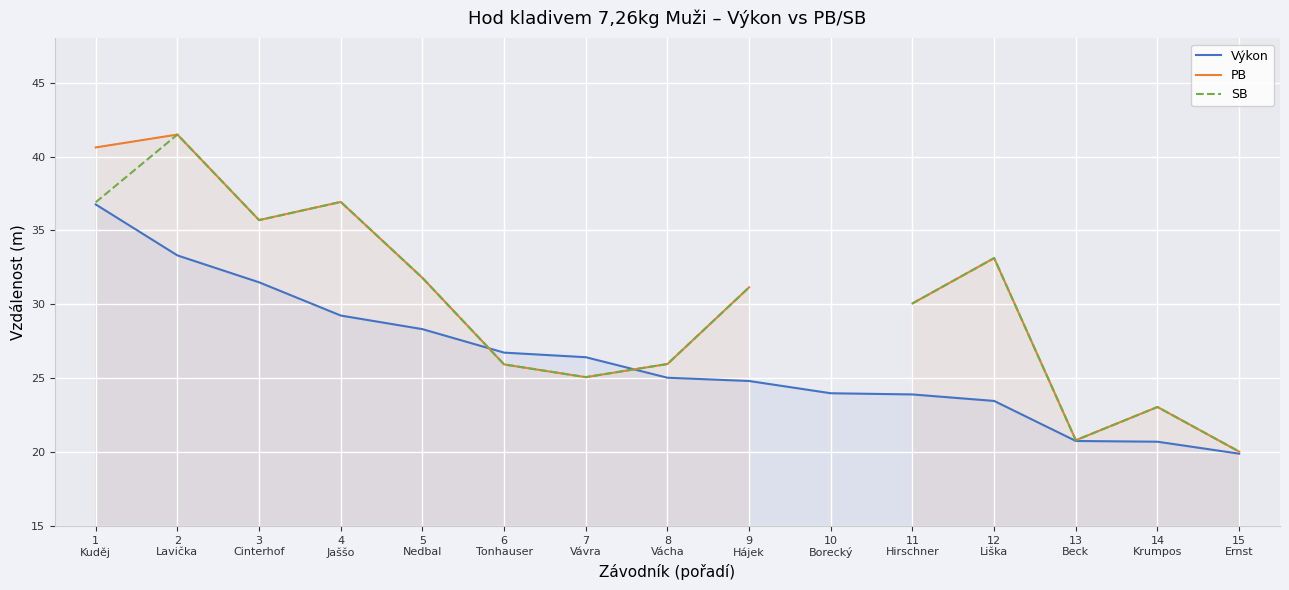

What position from the right is 10
Borecký?

6